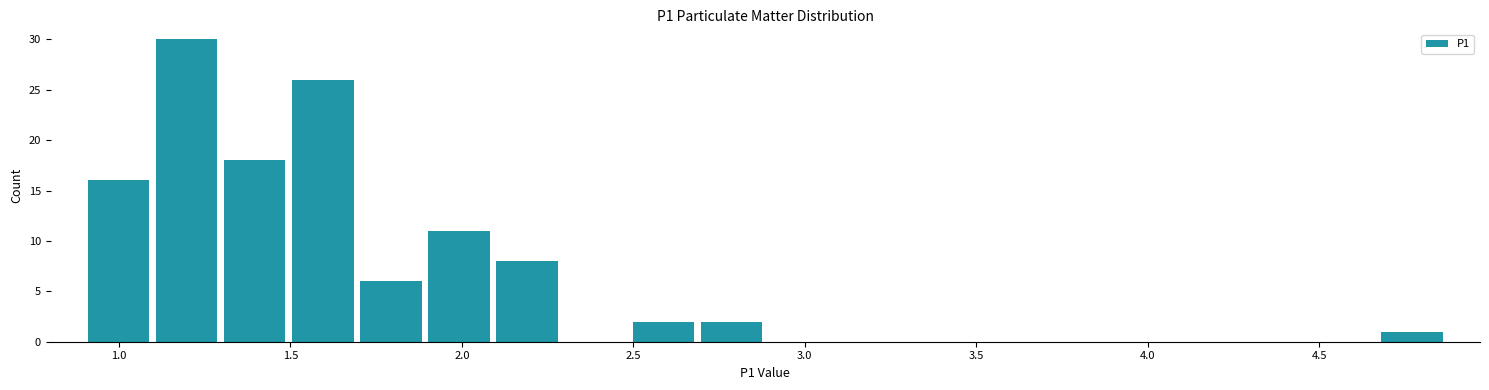

Read against the x-axis, roughly where is the centre of the tallest bar?

1.20